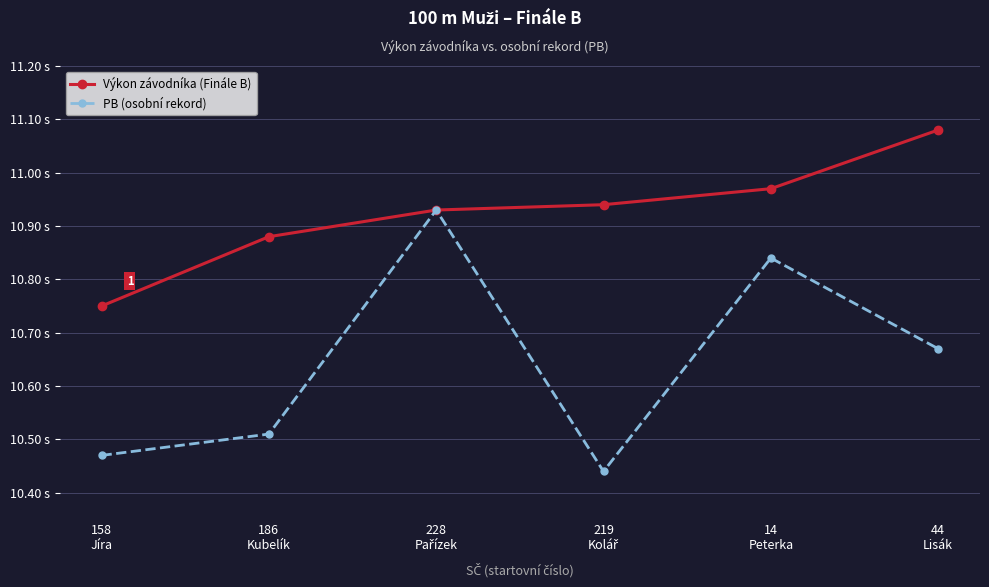

What is the label of the 1st point from the left?

158
Jíra